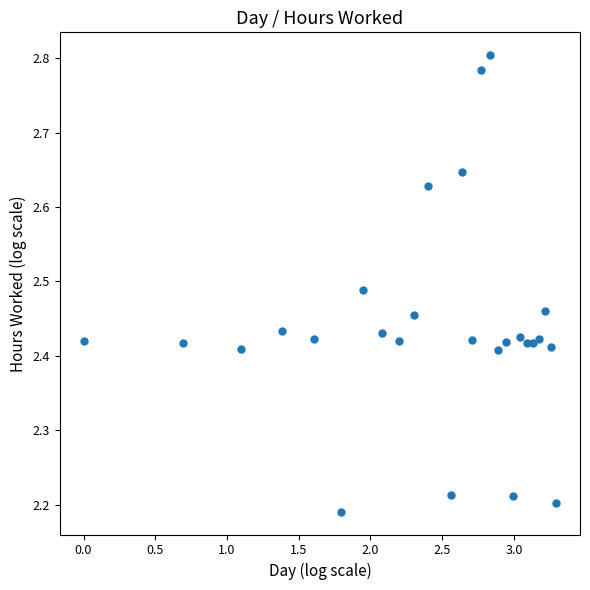

What is the range of Y values (max minus min)?

0.6